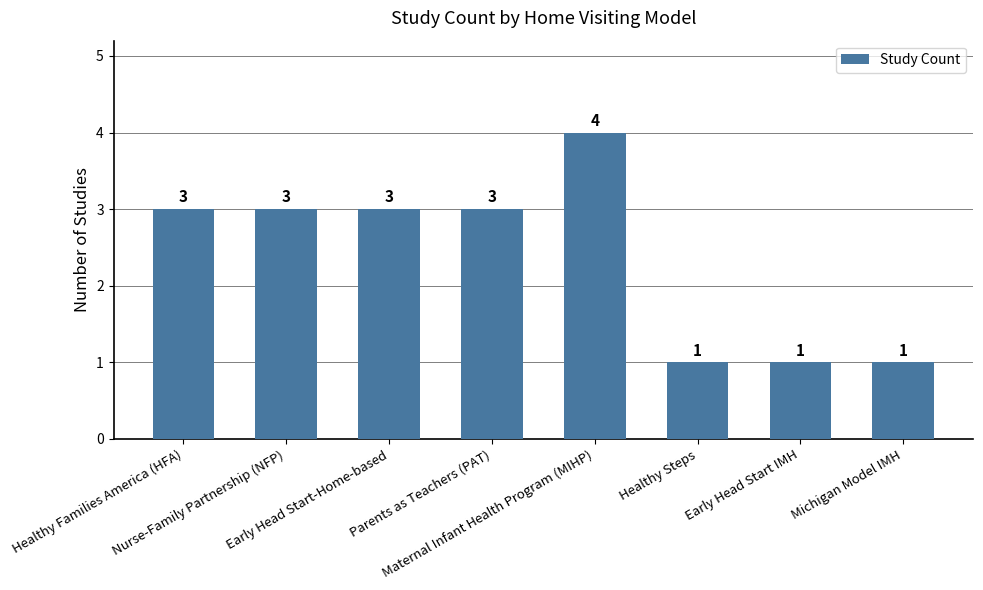

Which category has the highest value across all series?

Maternal Infant Health Program (MIHP)